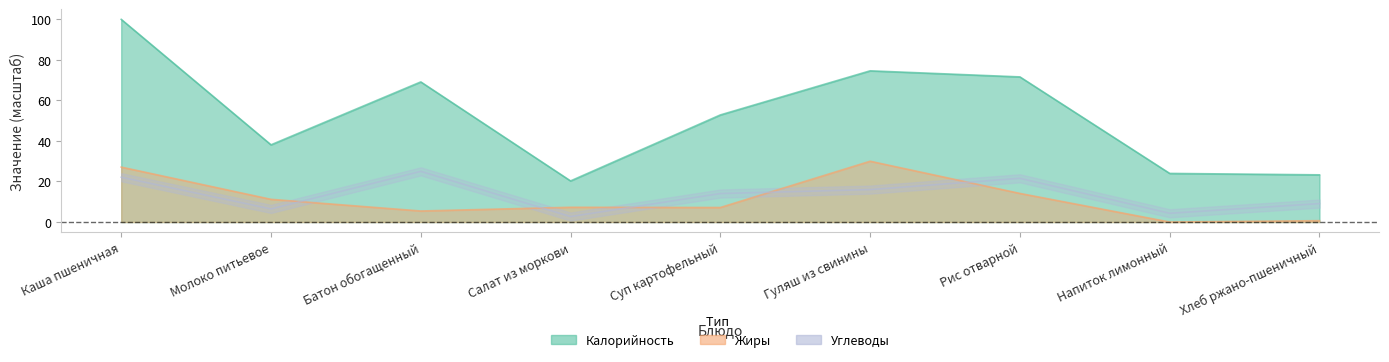

Where does the Углеводы series first go above 14?

Каша пшеничная